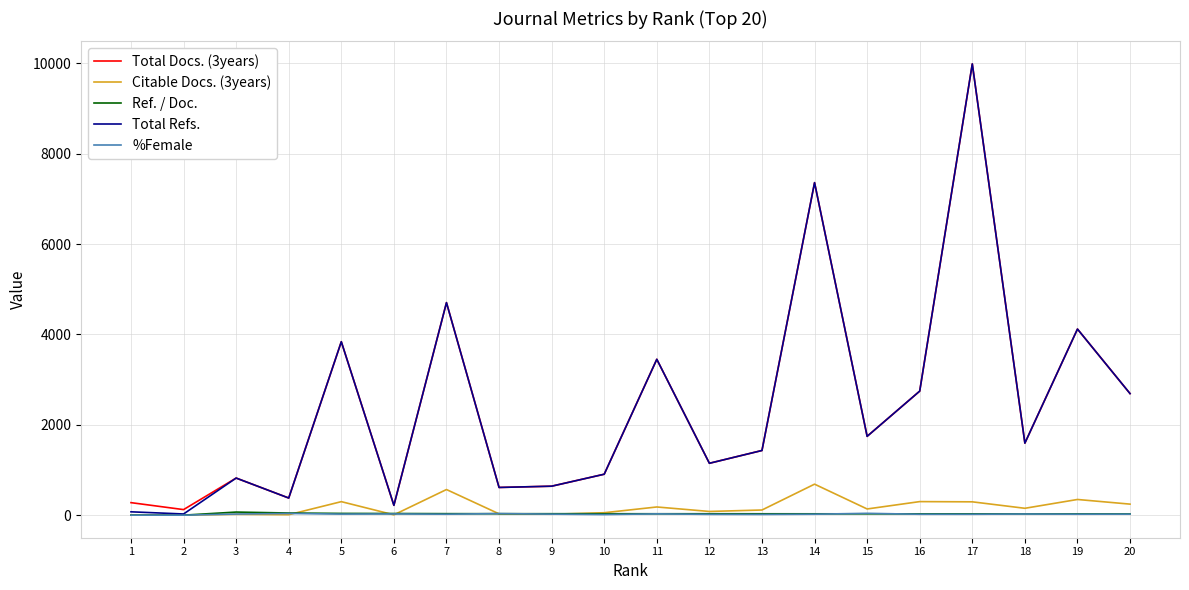

What are all the series names shown in the legend?

Total Docs. (3years), Citable Docs. (3years), Ref. / Doc., Total Refs., %Female